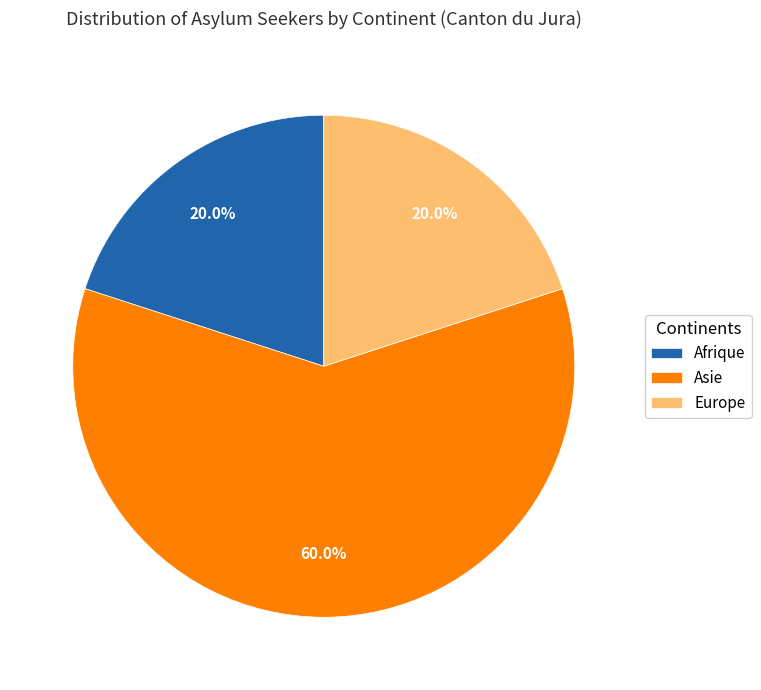

What is the total percentage of Asie and Europe?

80.0%